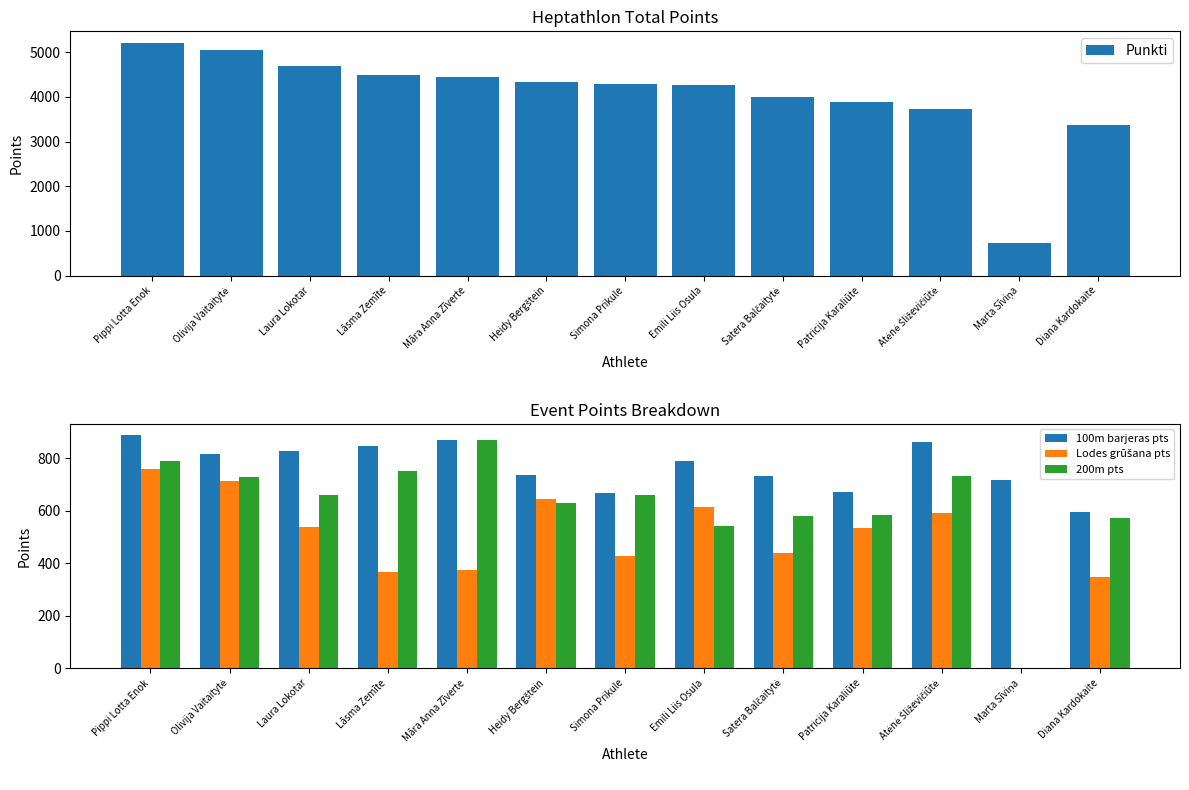

What position from the left is Satera Balčaitytė?

9